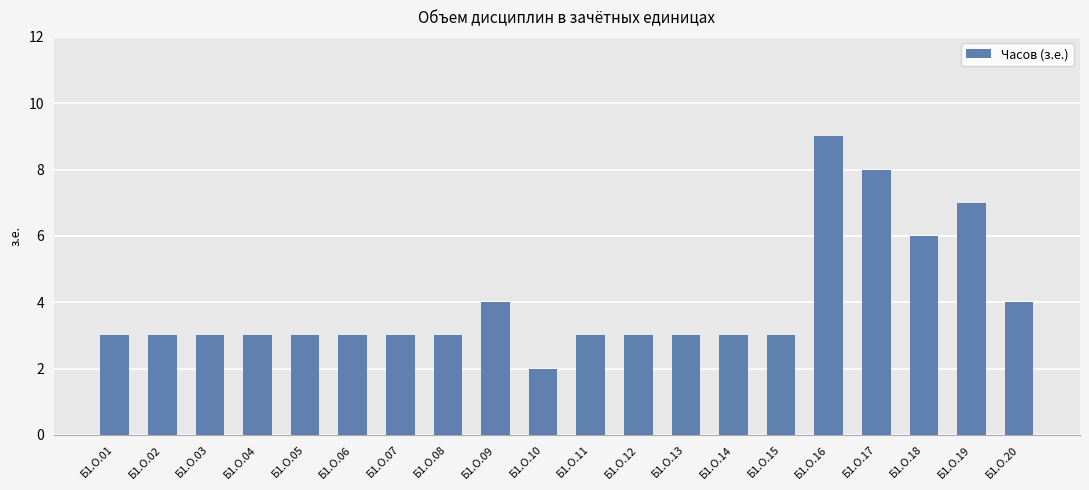

What is the value of the 17th bar from the left?

8